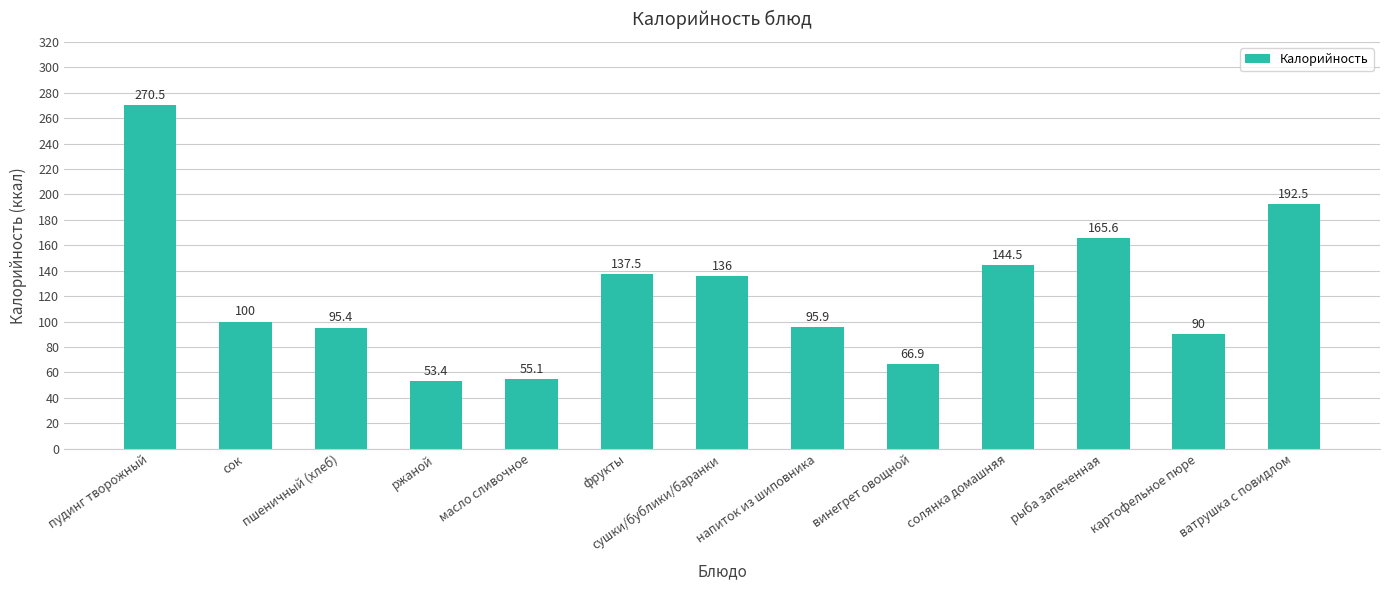

Where does the data first go above 100?

пудинг творожный